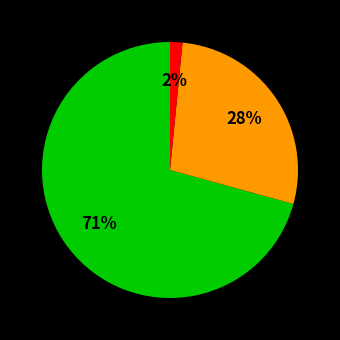

To the nearest percent, what is the average slice percentage?

33%